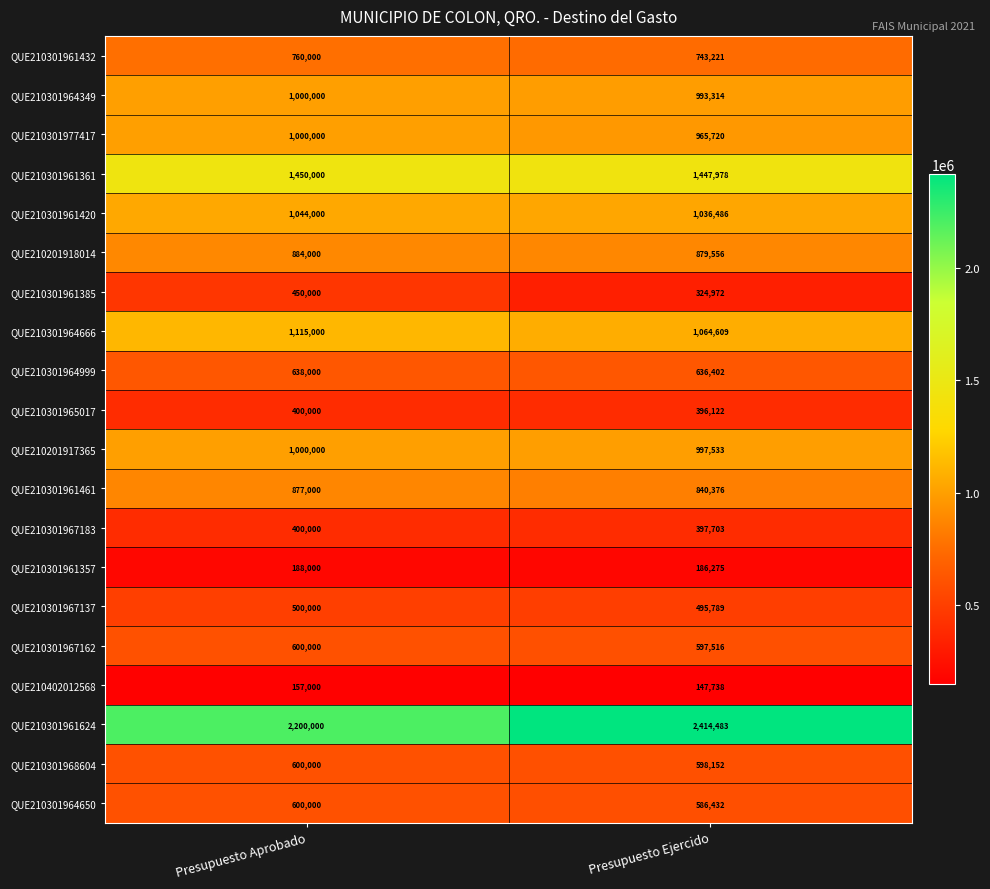

What is the highest value of the QUE210301961361 series?

1450000